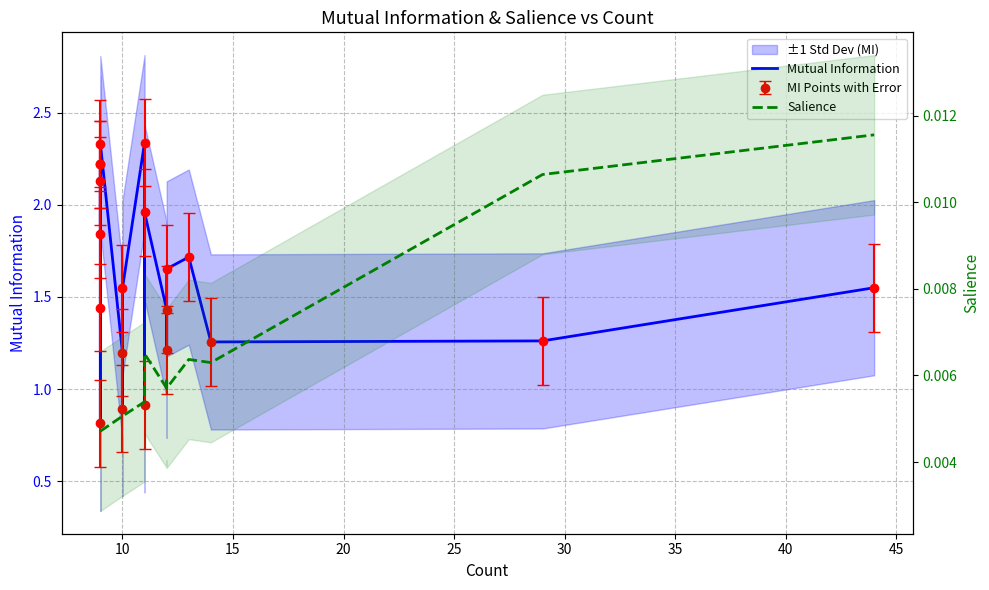

List the series in order of their peak value, lowest first.

Salience, Mutual Information